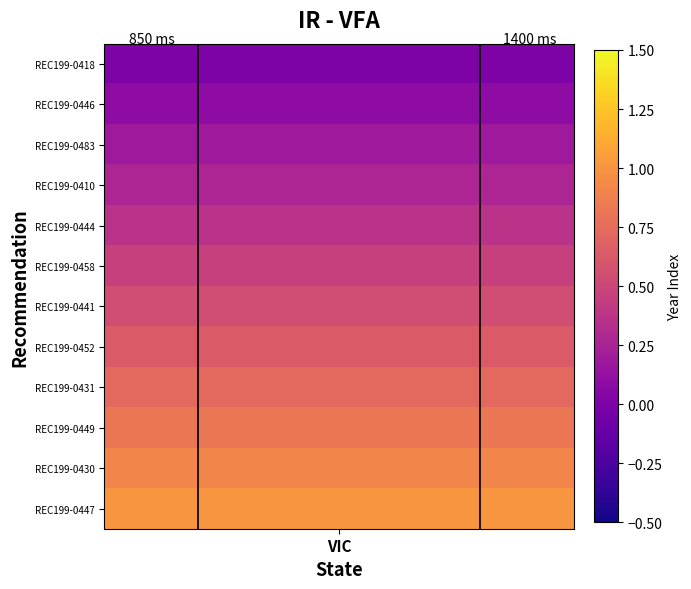

Is the value of 850 ms at VIC greater than the value of 1400 ms at VIC?

No